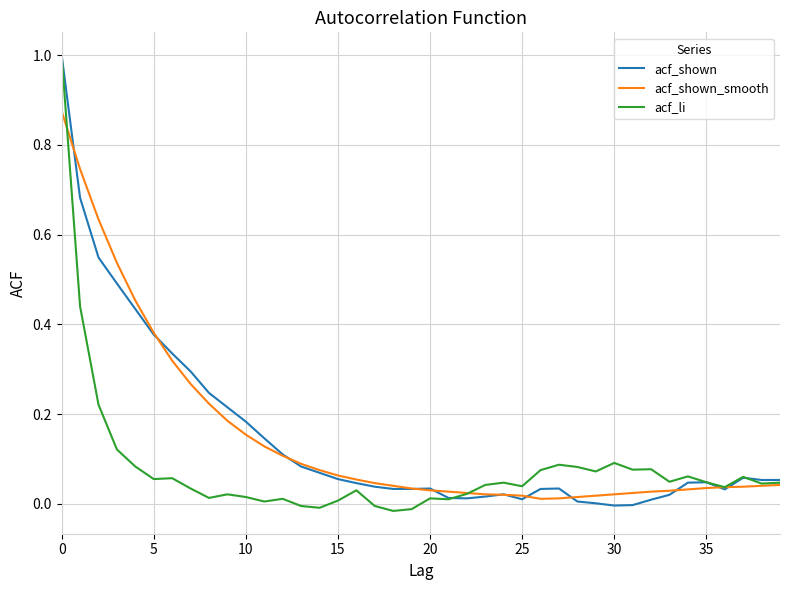

What is the maximum value for acf_li?

1.0